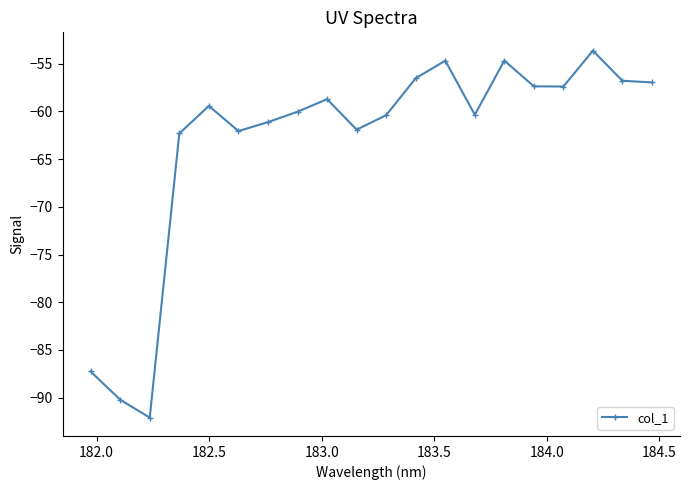

What is the greatest value displayed?

-53.6